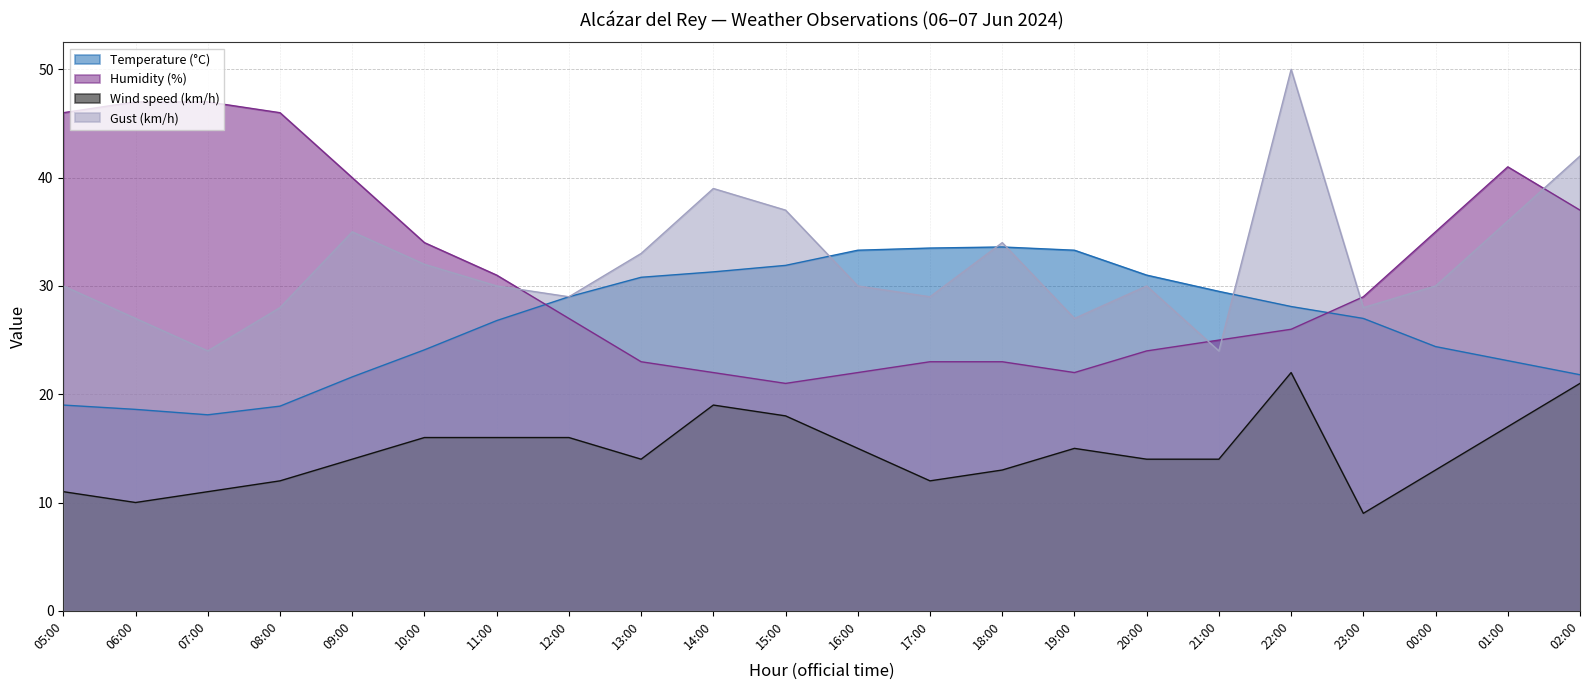

What position from the left is 02:00?

22